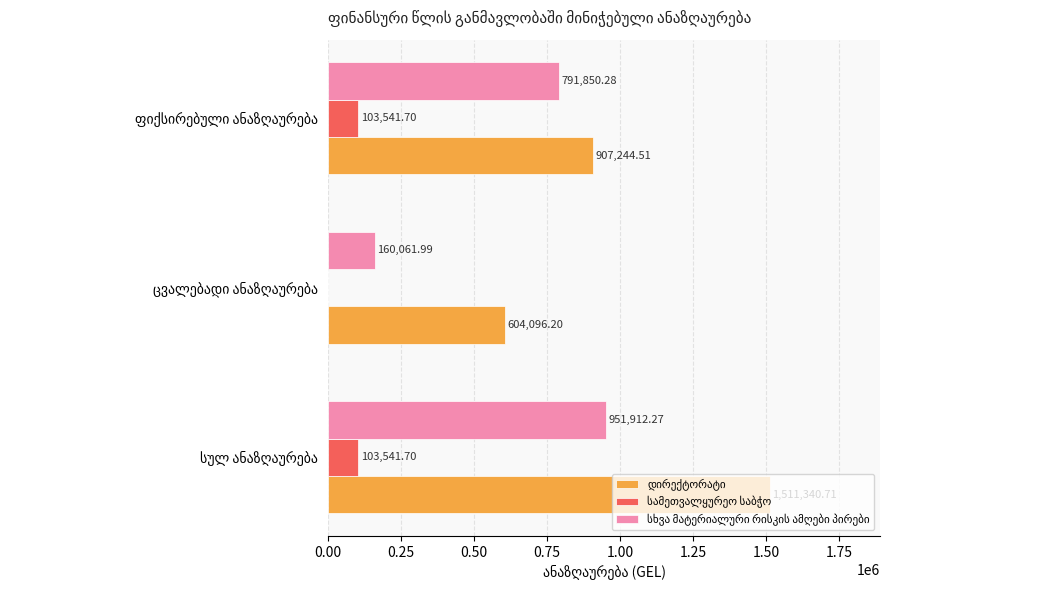

How many data points does each series have?

3